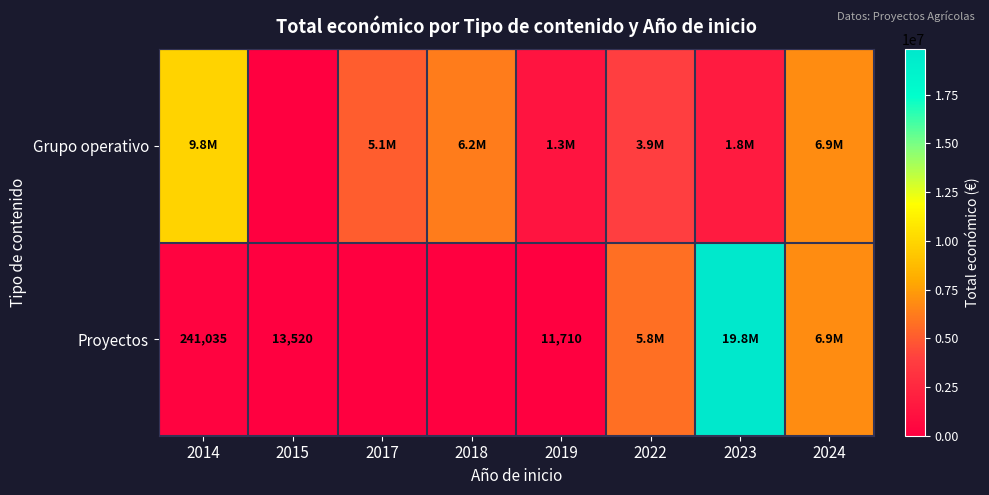

Rank the series by their average value, from lowest to highest.

Proyectos, Grupo operativo